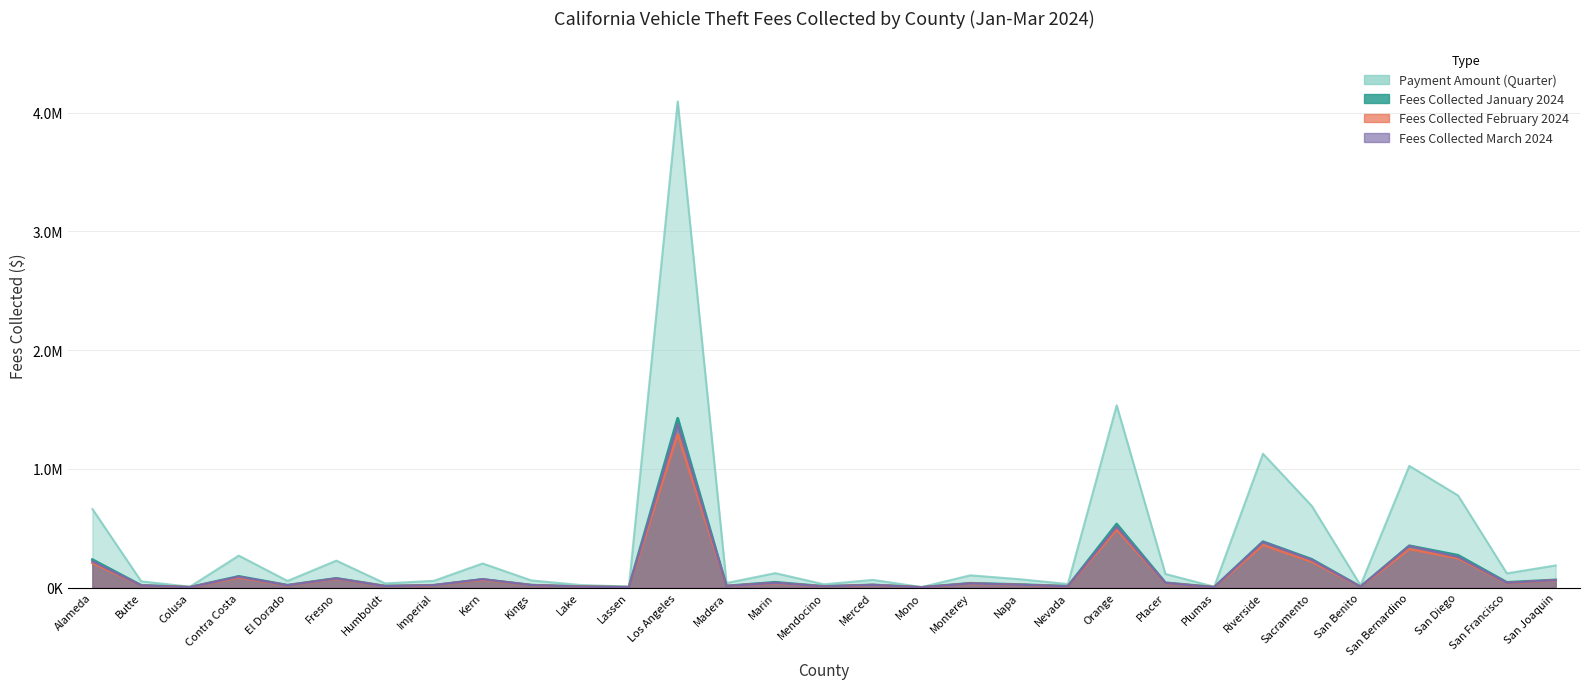

At which label is Fees Collected January 2024 closest to 713529?

Orange